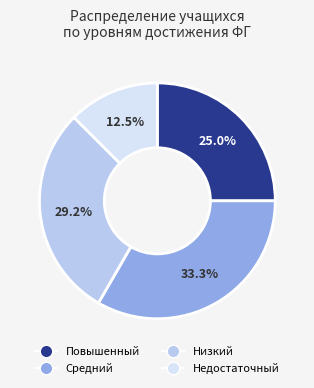

What portion of the pie excludes Низкий?

70.8%